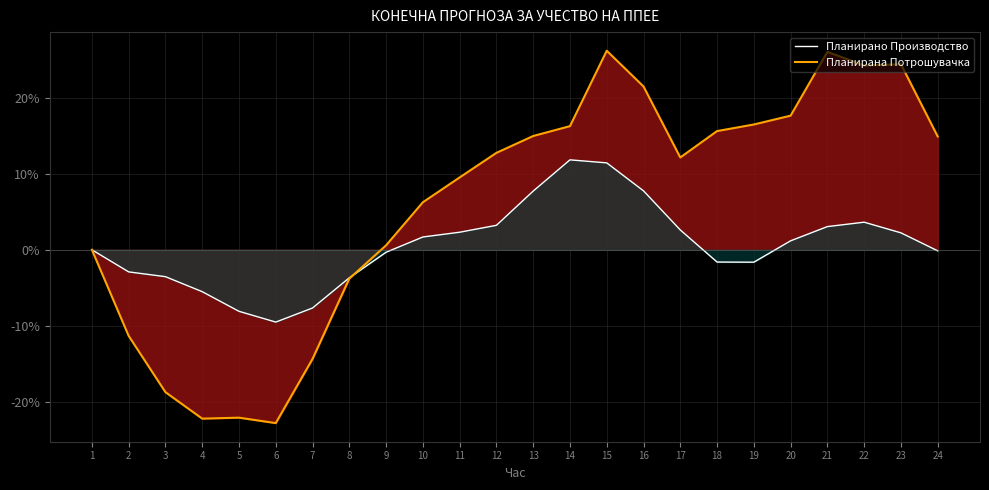

Is it true that Планирана Потрошувачка equals 16.5 at 11?

False